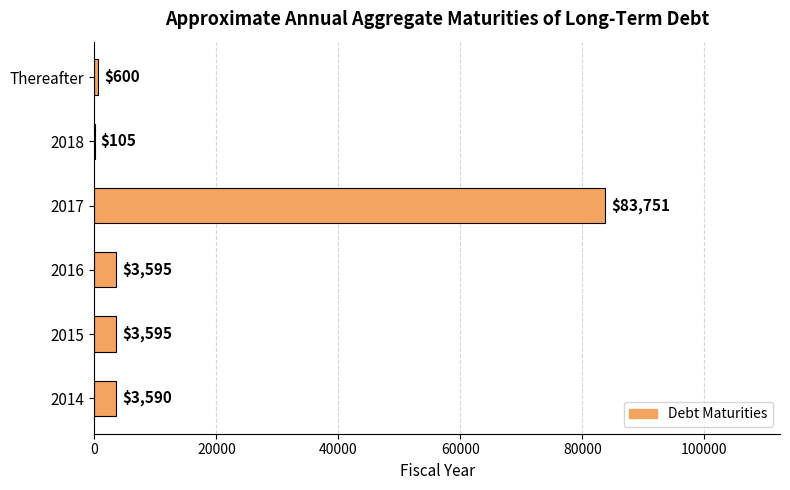

What is the greatest value displayed?

83751